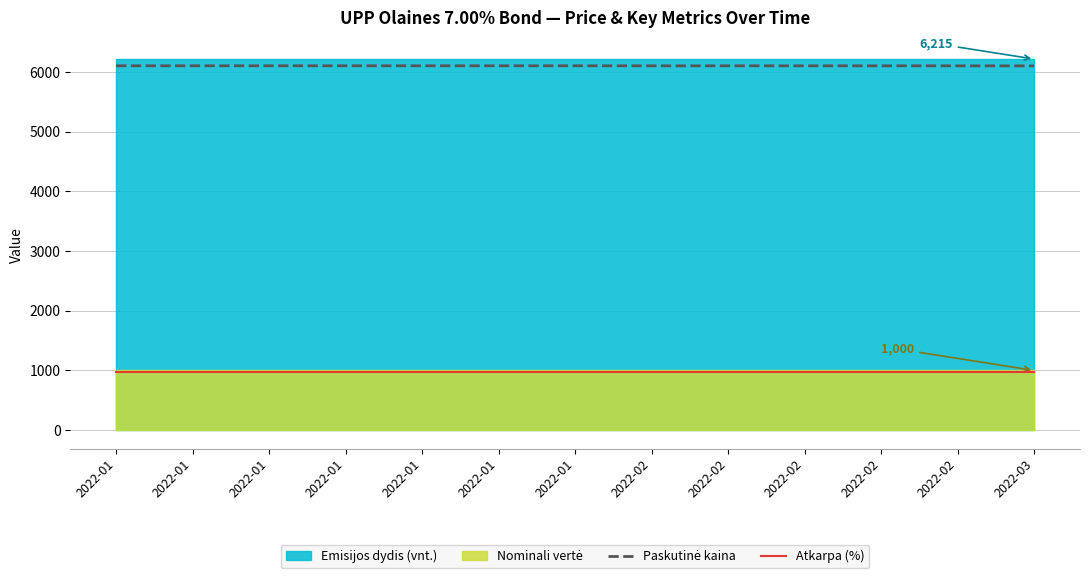

Is the value of Paskutinė kaina at 2022-01 greater than the value of Atkarpa (%) at 2022-02?

Yes